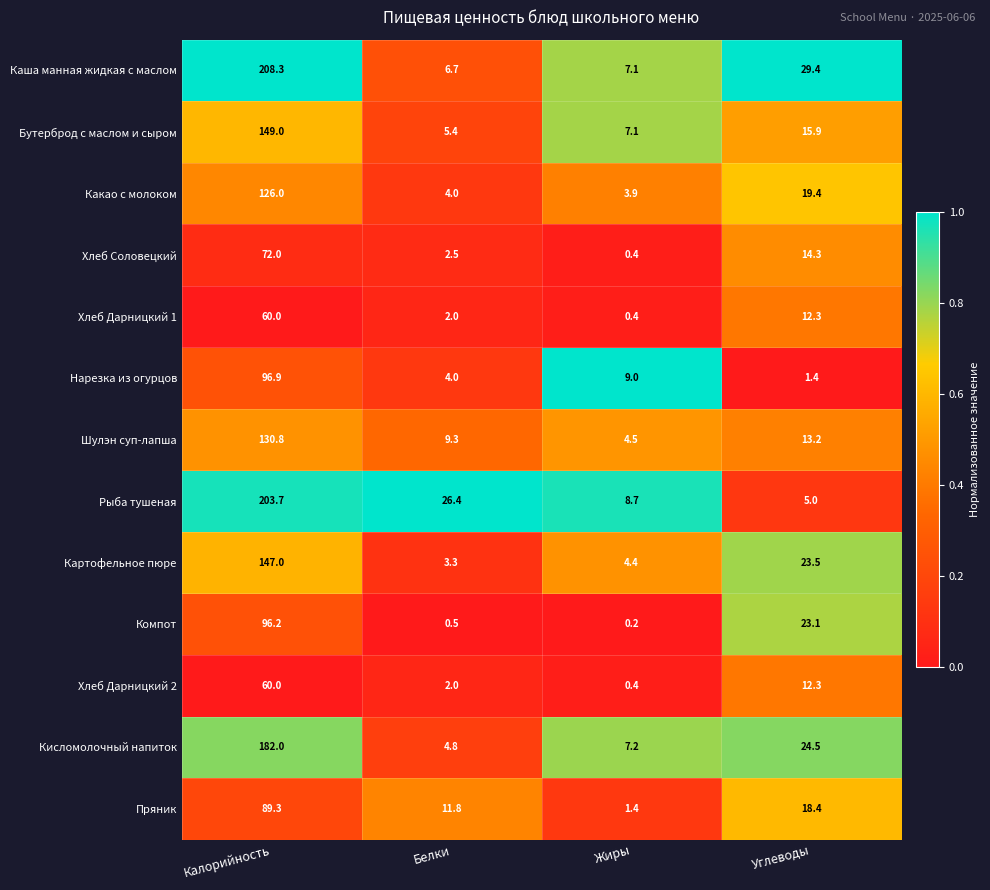

List the labels in order of Хлеб Соловецкий value, smallest first.

Жиры, Белки, Углеводы, Калорийность